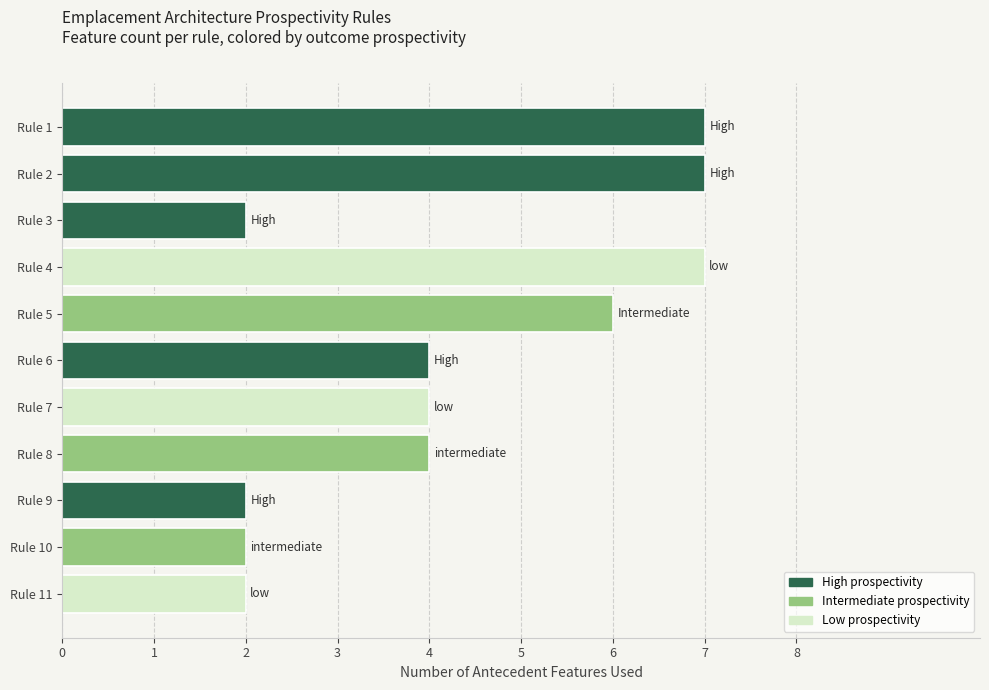

What is the value of the 11th bar from the top?

2